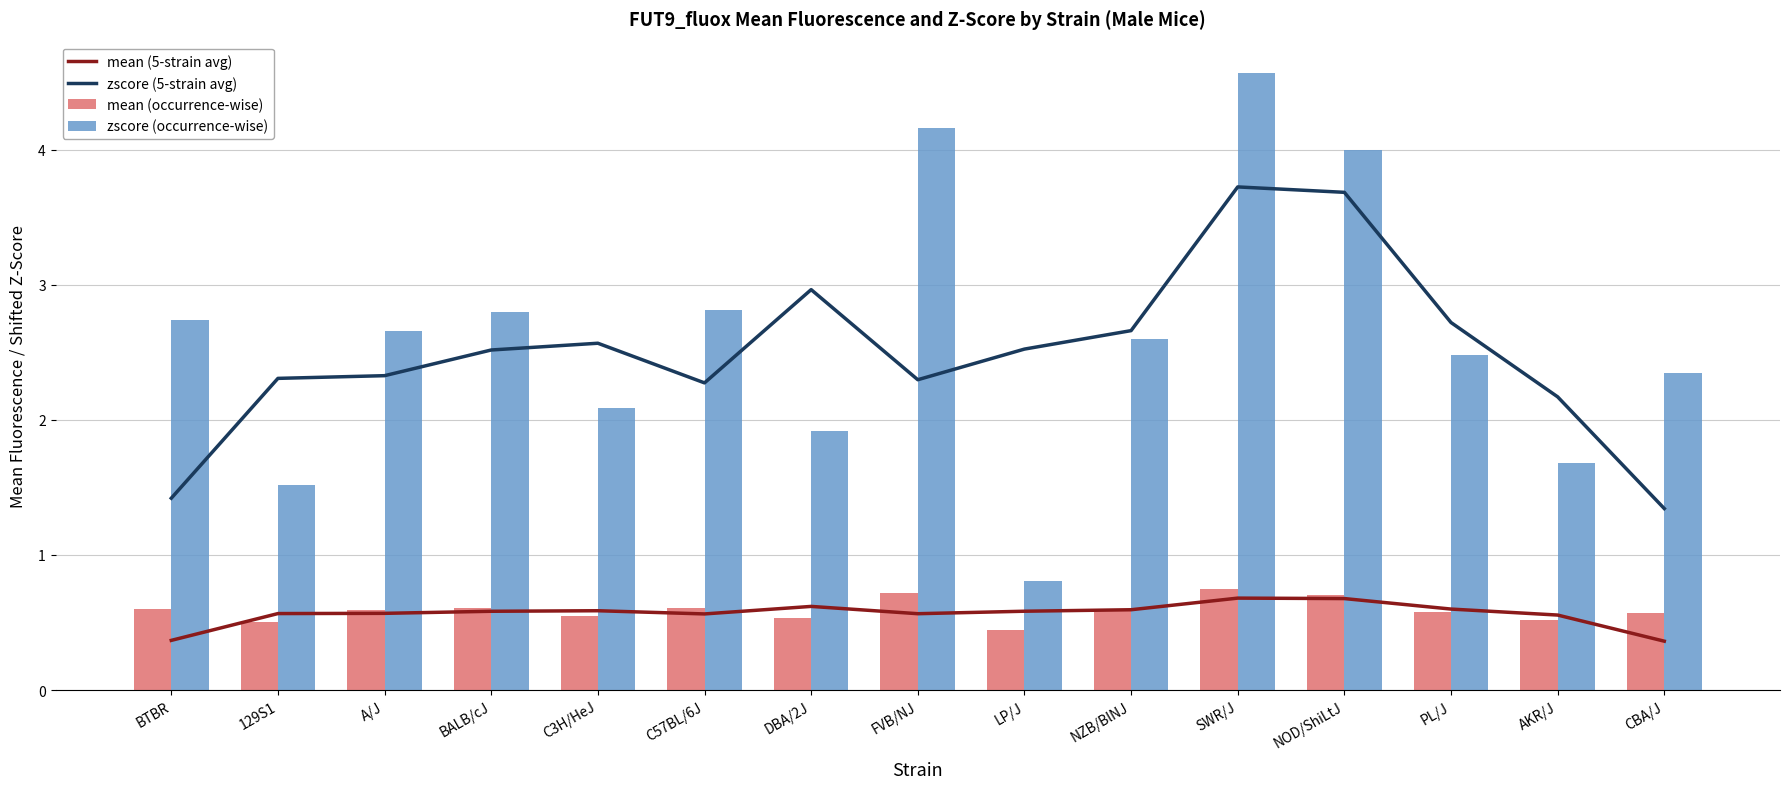

What is the average value of the mean (occurrence-wise) series?

0.6